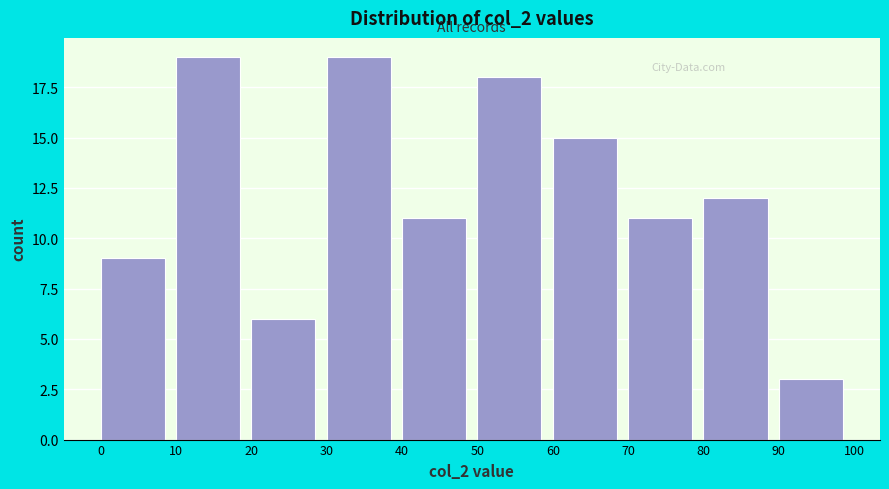

Reading left to right, transcribe this chart: for each bar, give the range it covers on the x-axis and its height. The values are not printed on the chart, so give them approximately, as read against the axis.

0 to 10: 9
10 to 20: 19
20 to 30: 6
30 to 40: 19
40 to 50: 11
50 to 60: 18
60 to 70: 15
70 to 80: 11
80 to 90: 12
90 to 100: 3